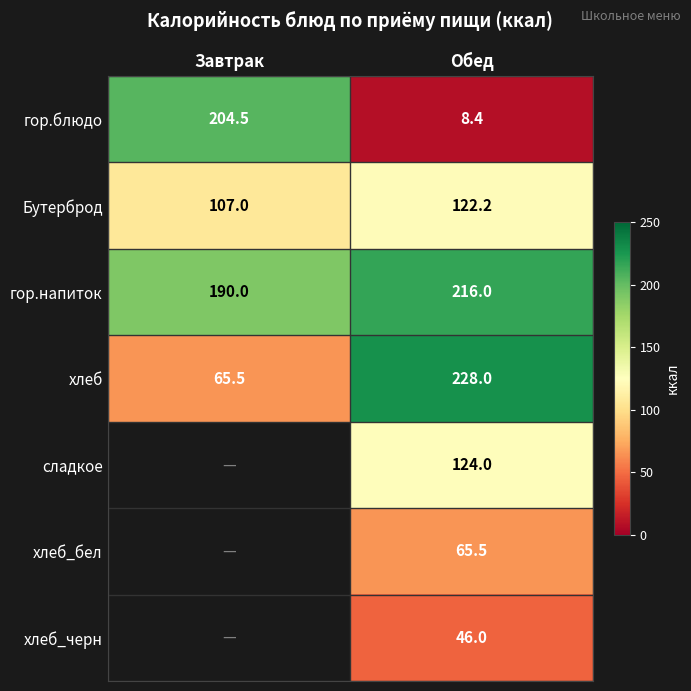

What is the sum of all хлеб values?

293.5